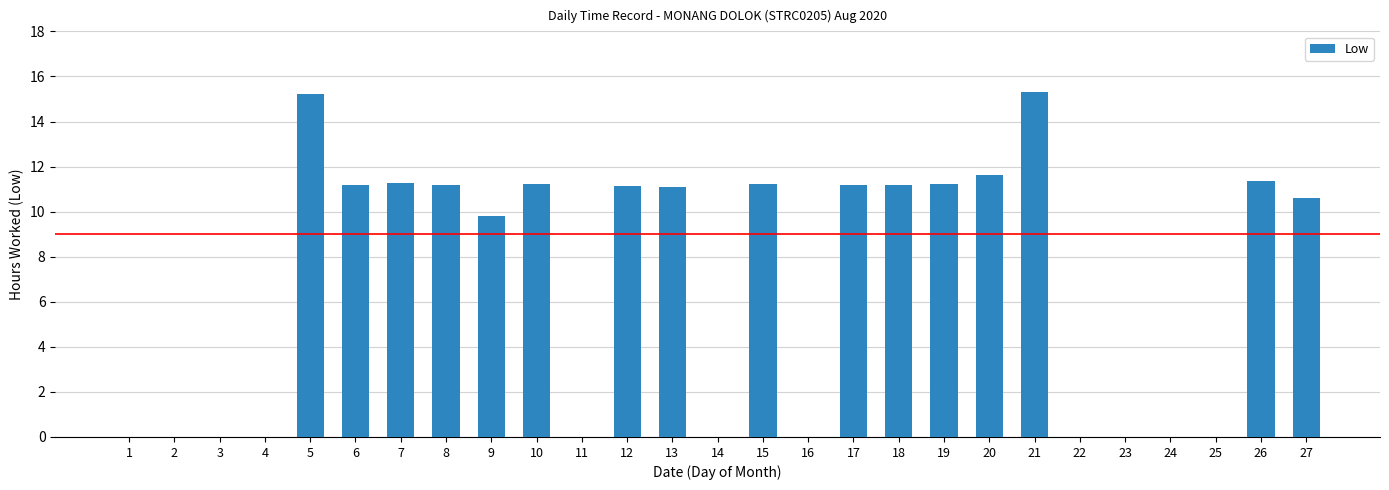

Between 18 and 1, which is larger?

18